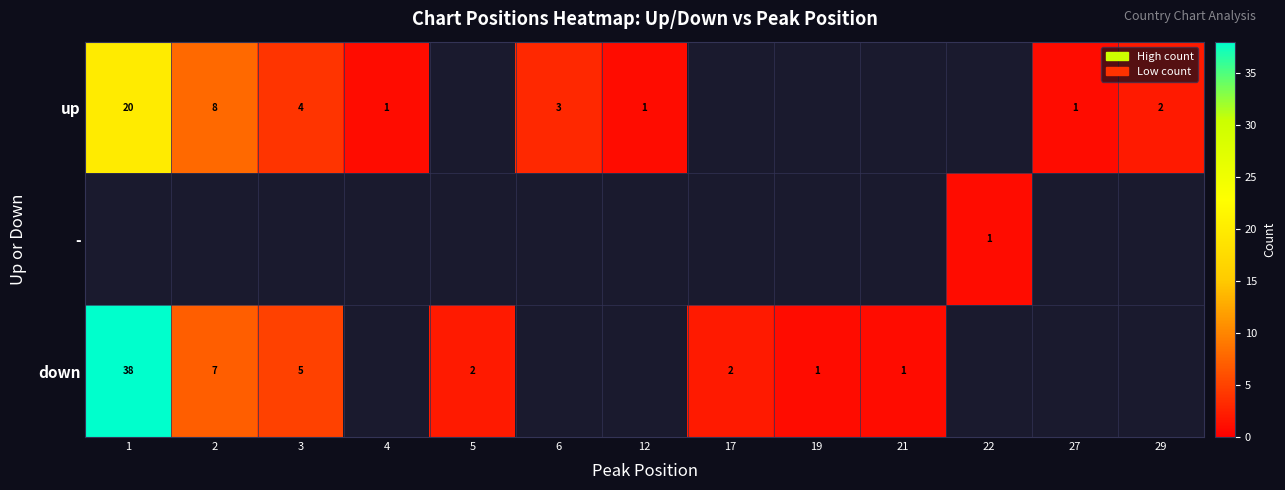

At which category does the chart reach its minimum across all series?

4